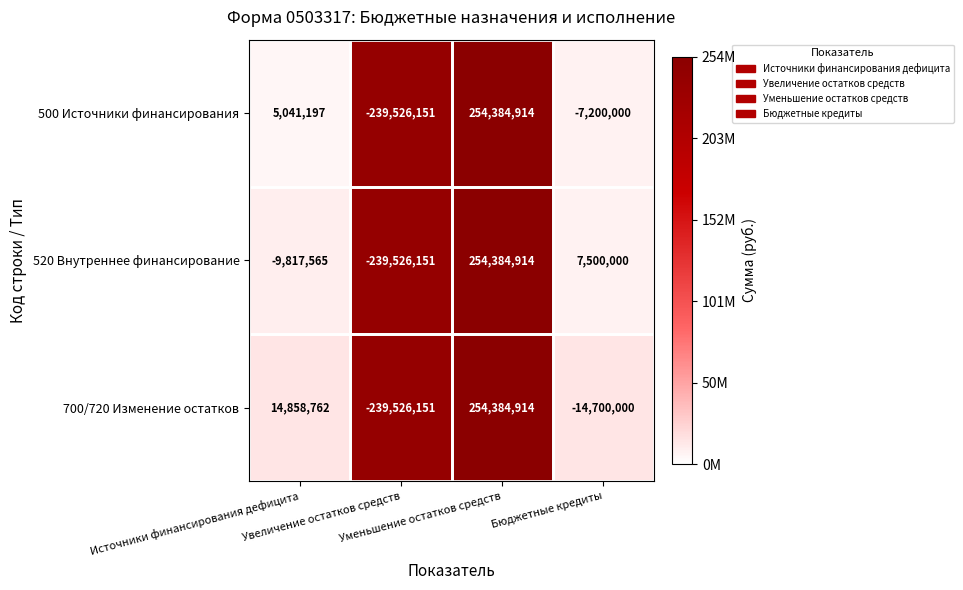

Which series changed the most between Увеличение остатков средств and Бюджетные кредиты?

520 Внутреннее финансирование